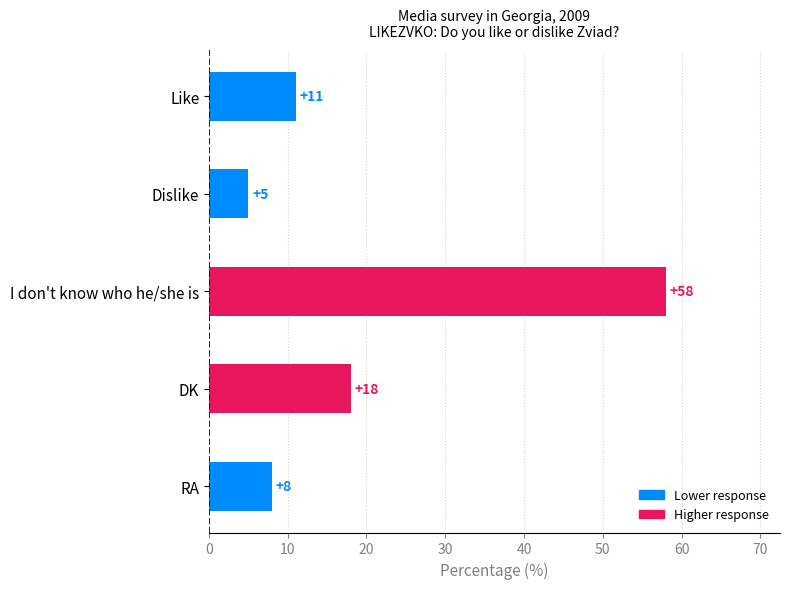

List the labels in order of value, largest first.

I don't know who he/she is, DK, Like, RA, Dislike